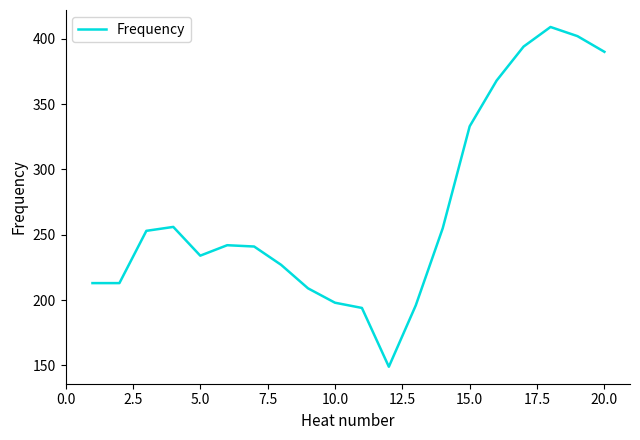

What is the difference between the maximum and second lowest values?

215